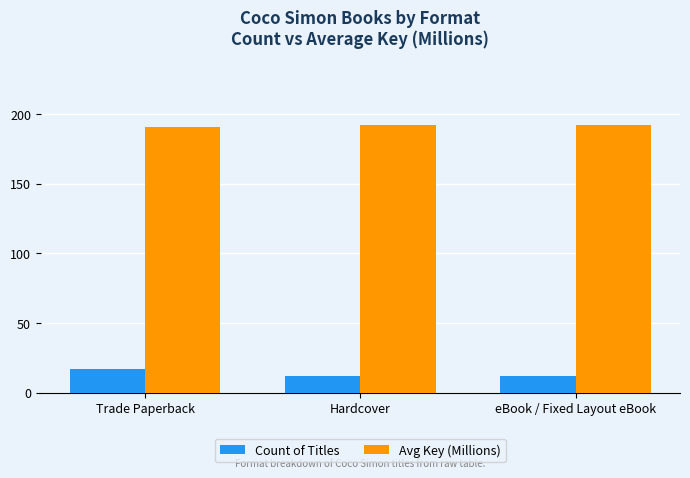

The value of Avg Key (Millions) at Hardcover is 293.5. True or false?

False